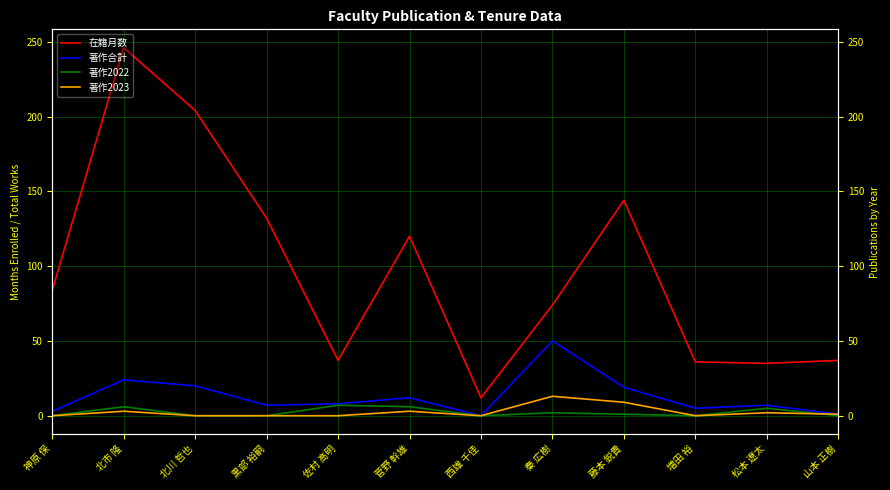

Which series has the widest spread of values?

在籍月数